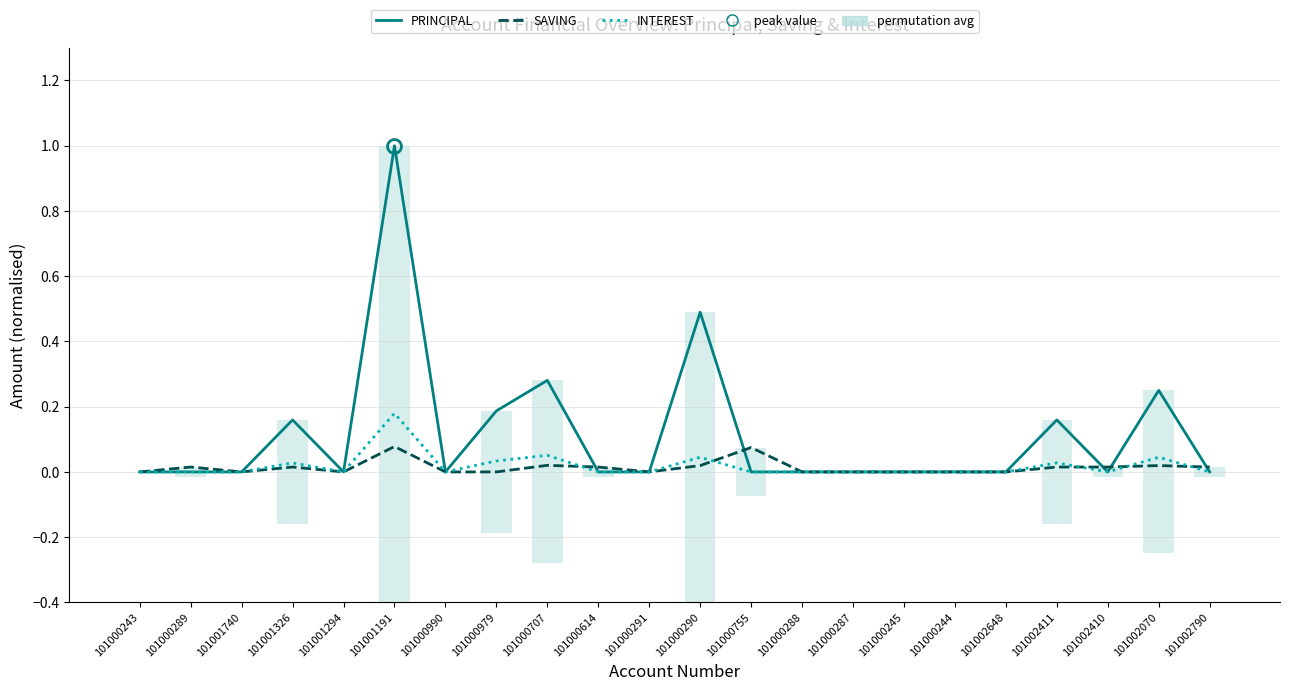

Which series has the largest range (max minus min)?

PRINCIPAL